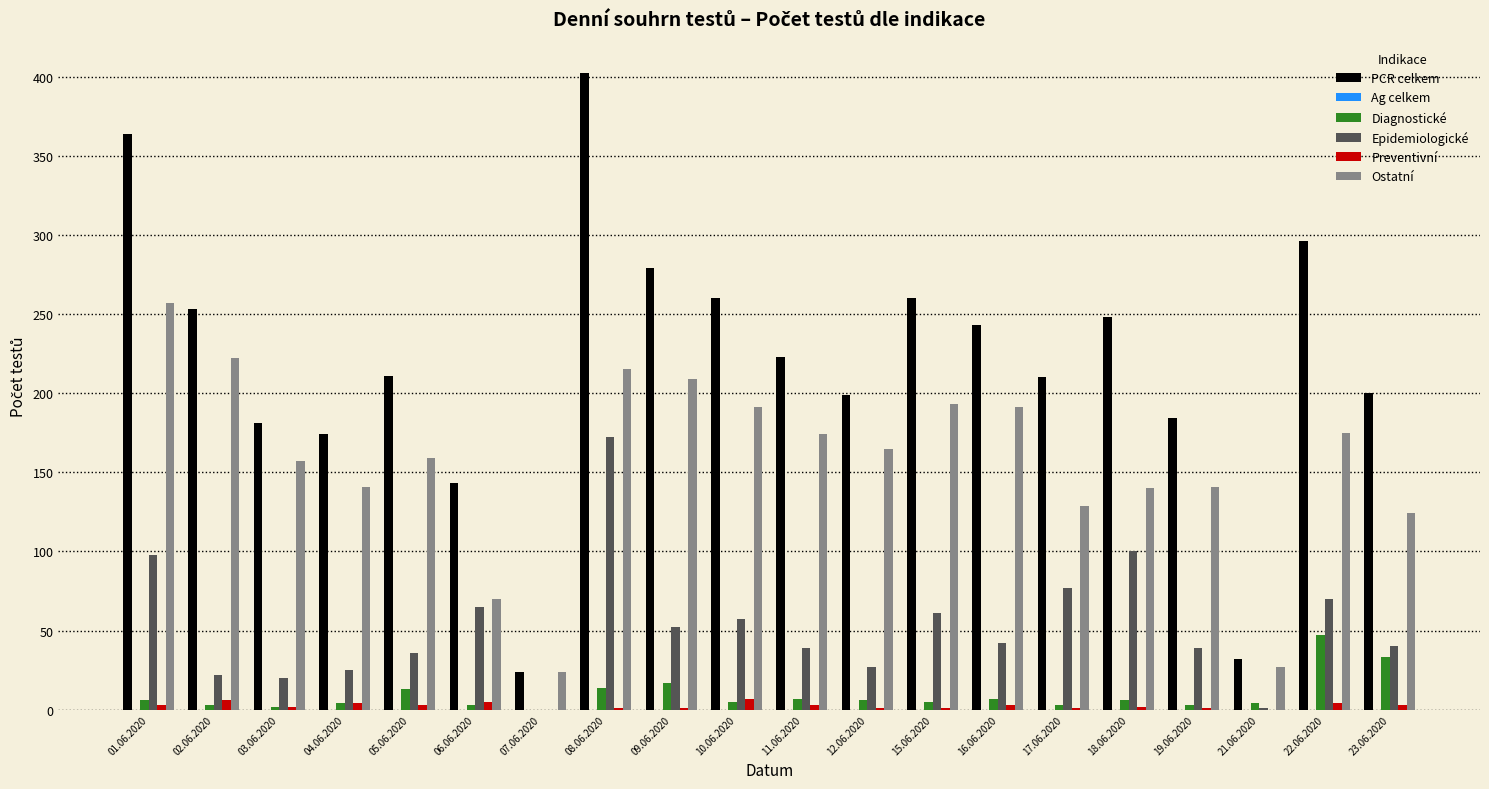

At which category does the chart reach its peak across all series?

08.06.2020